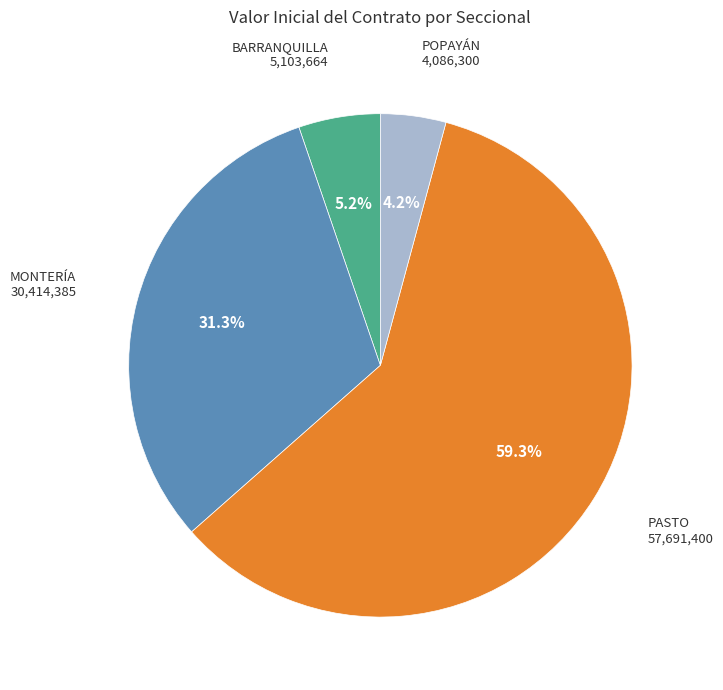

Does BARRANQUILLA represent more than half of the total?

No